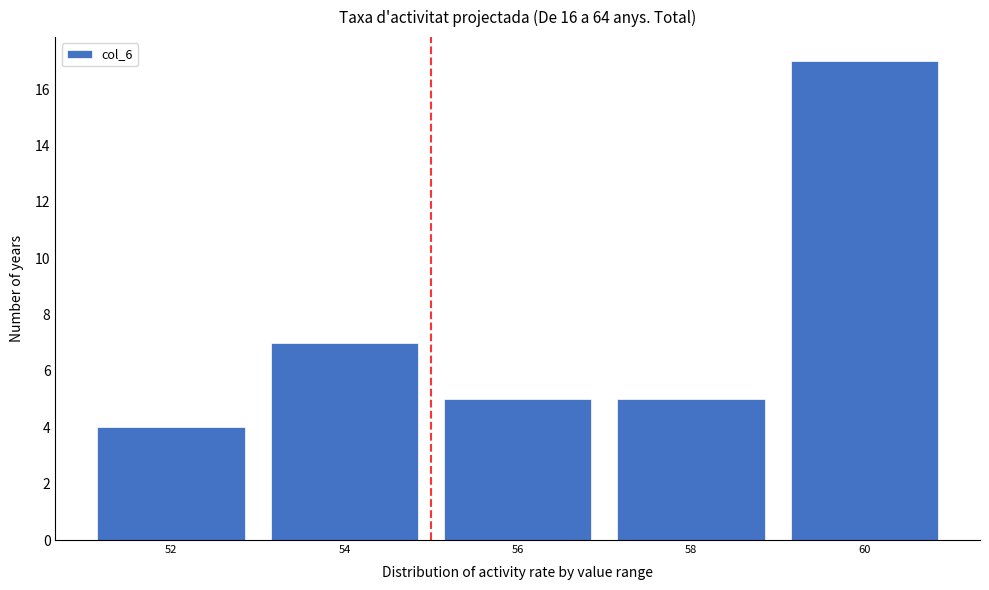

Reading left to right, transcribe all the data shown in this chart.

52=4	54=7	56=5	58=5	60=17